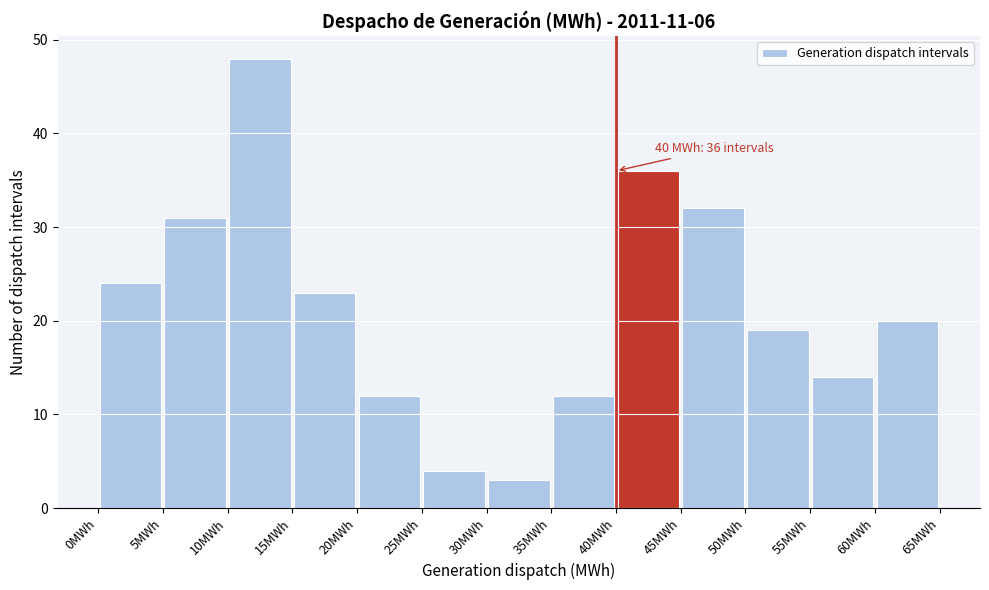

Which range on the x-axis has the tallest bar?

10 to 15